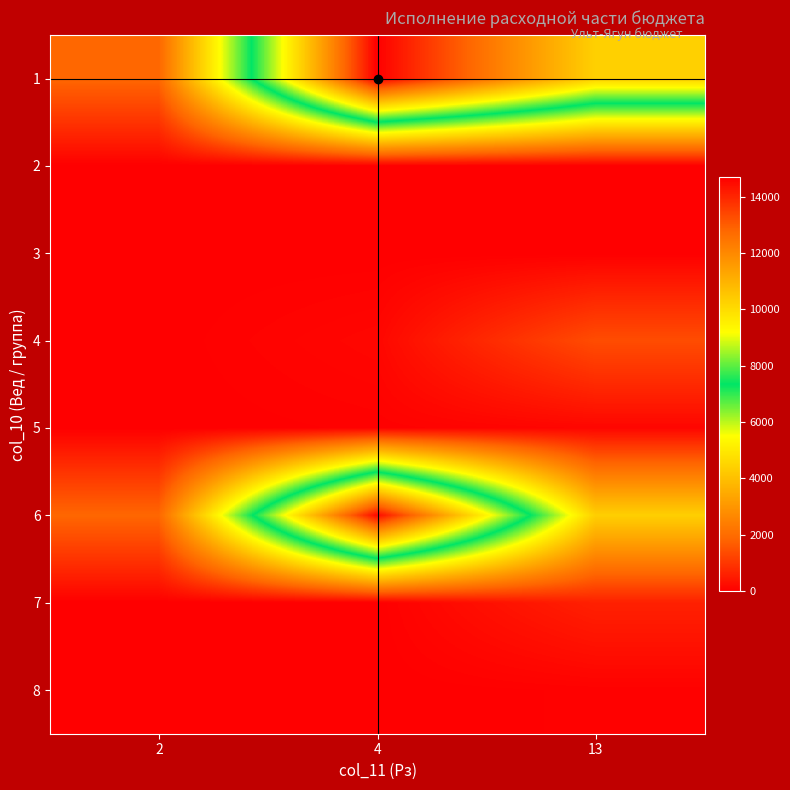

Reading left to right, list all the values displayed in this chart.

1: 2=1865.9	4=14684.7	13=10287.8
2: 2=0.0	4=0.0	13=0.0
3: 2=0.0	4=0.0	13=0.0
4: 2=0.0	4=138.2	13=1388.8
5: 2=0.0	4=37.3	13=122.5
6: 2=1865.9	4=14509.2	13=4372.1
7: 2=0.0	4=0.0	13=598.7
8: 2=0.0	4=0.0	13=37.4